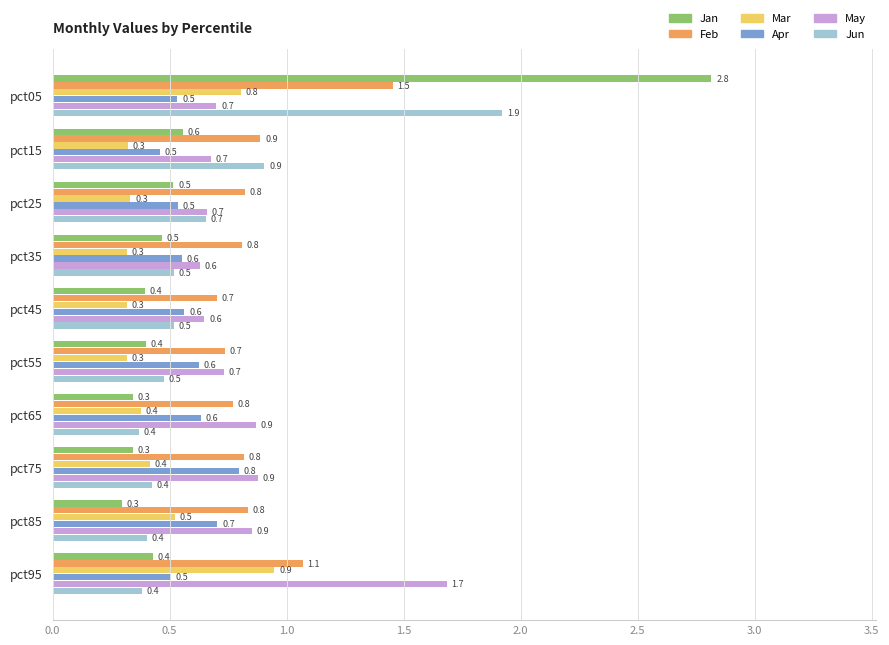

What is the minimum value shown in the chart?

0.3